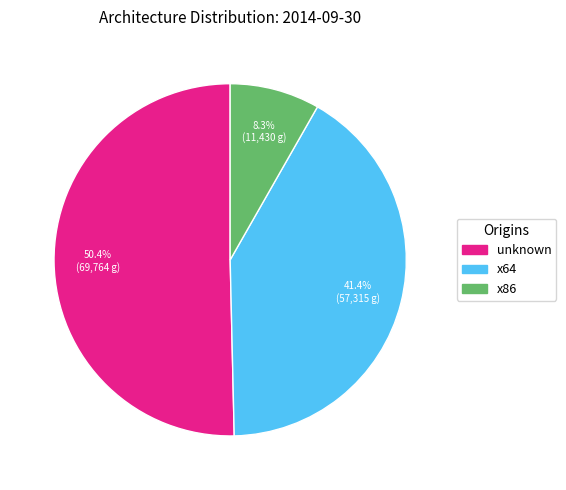

Which has a higher value, unknown or x86?

unknown